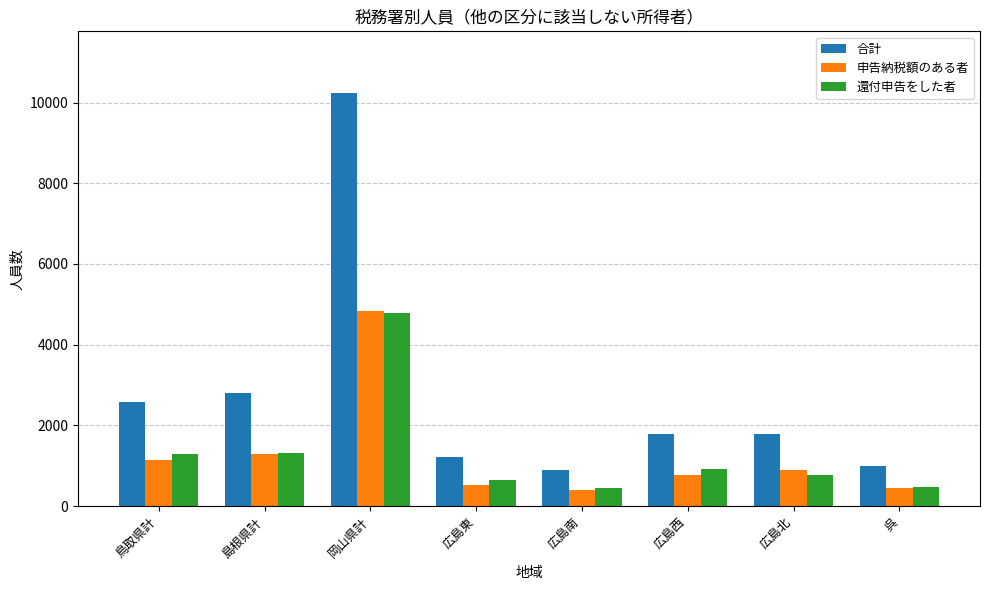

How many groups of bars are there?

8